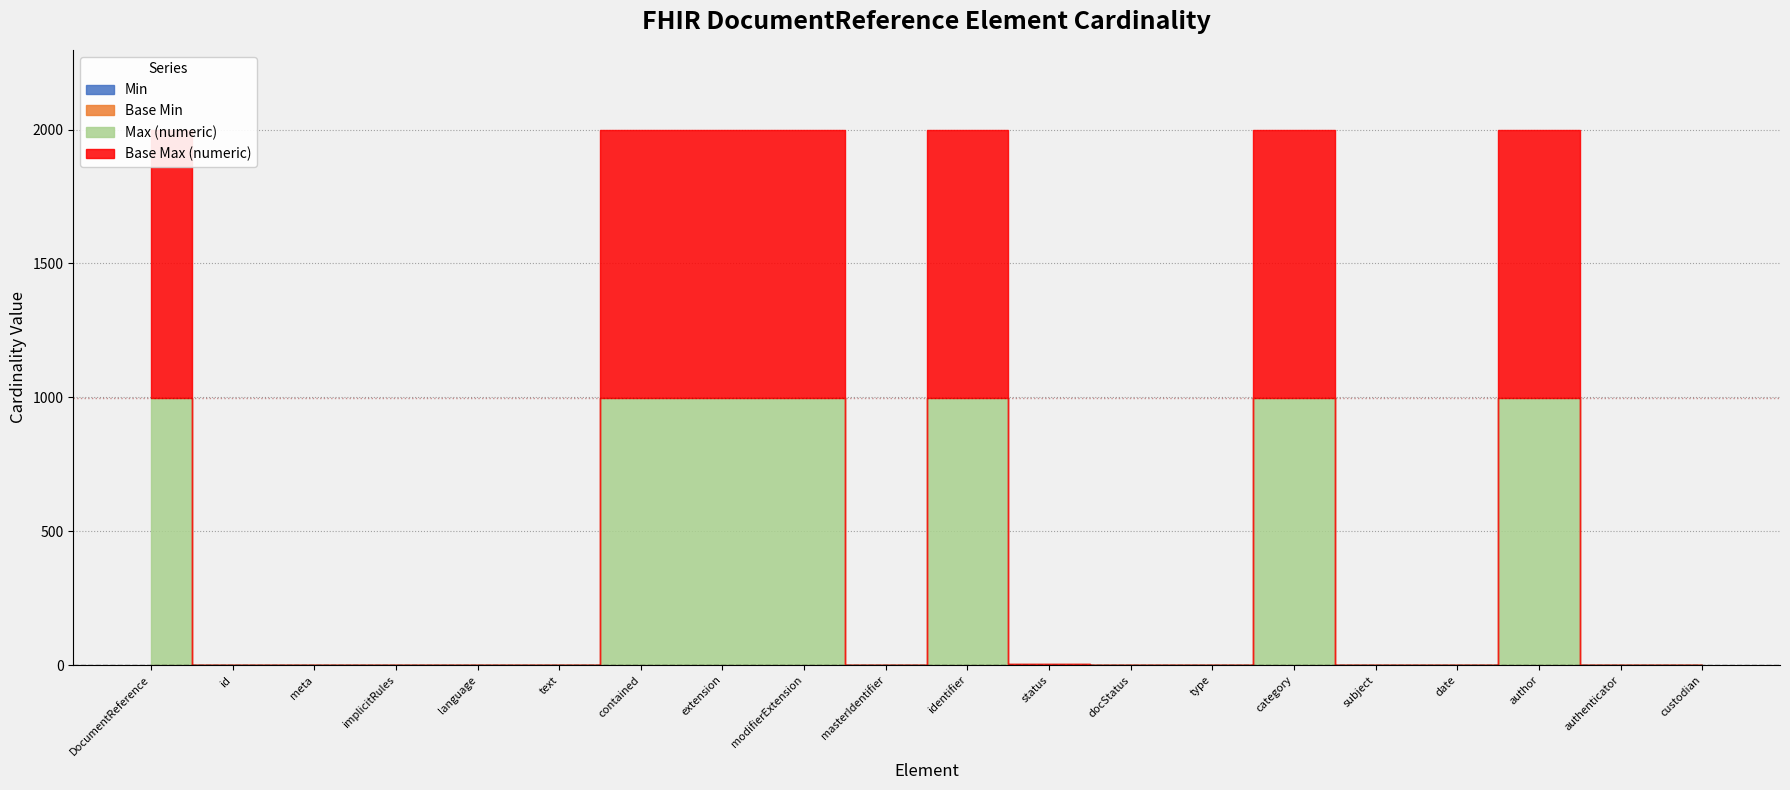

What is the difference between the maximum and minimum values in the Base Min series?

1